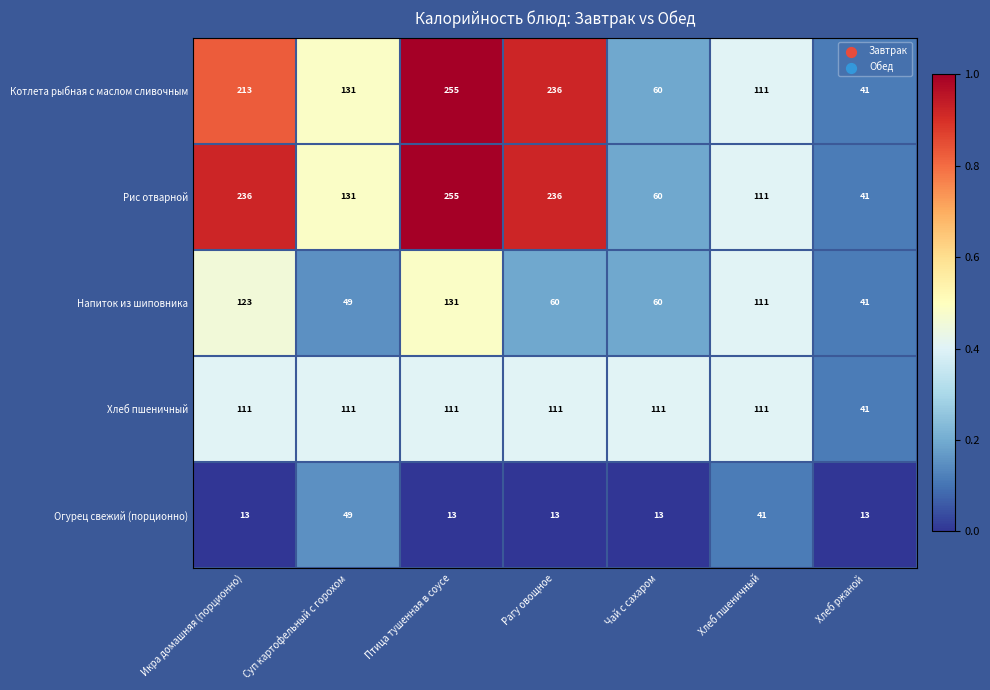

What is the difference between the highest and lowest values at Икра домашняя (порционно)?

223